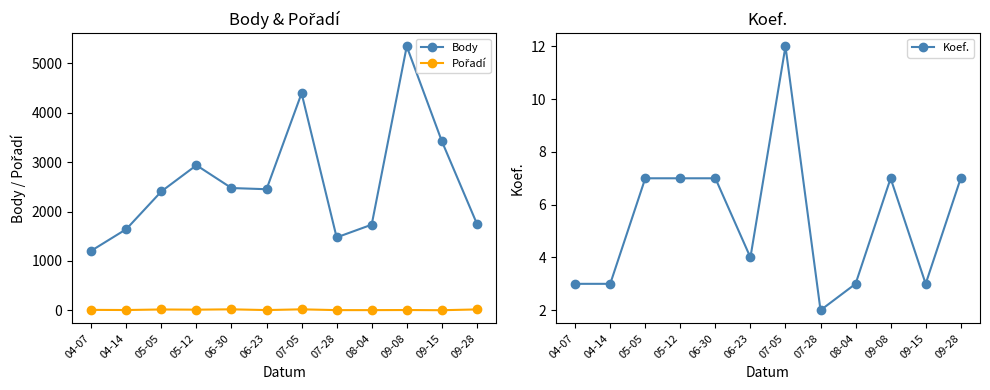

Reading left to right, what are all the values shown in this chart?

Body: 1206	1644	2408	2938	2476	2452	4396	1476	1734	5346	3427	1755
Pořadí: 8	5	16	12	19	4	19	3	3	5	1	17
Koef.: 3	3	7	7	7	4	12	2	3	7	3	7